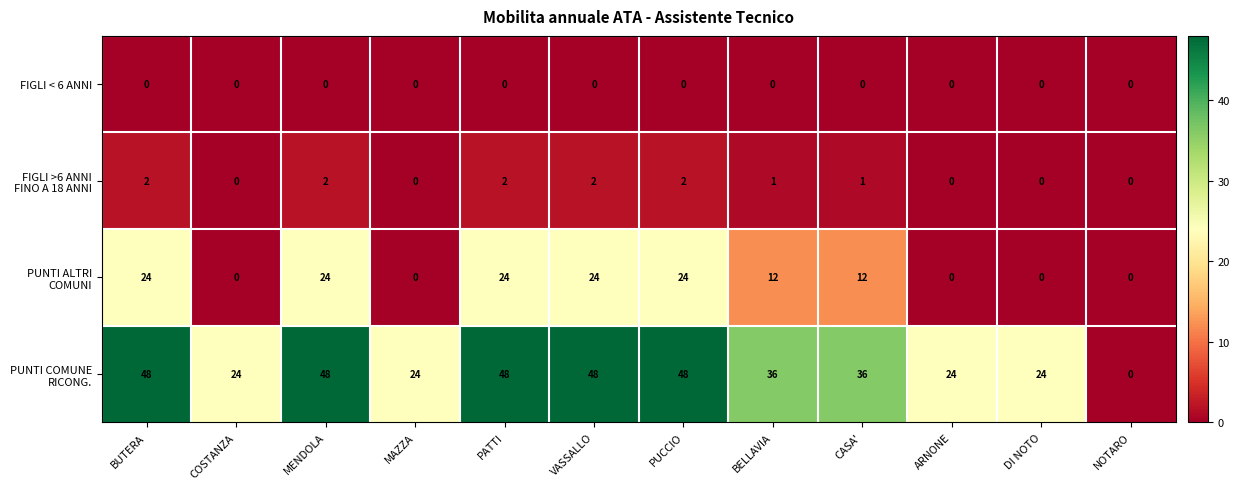

What is the difference between the highest and lowest values at COSTANZA?

24